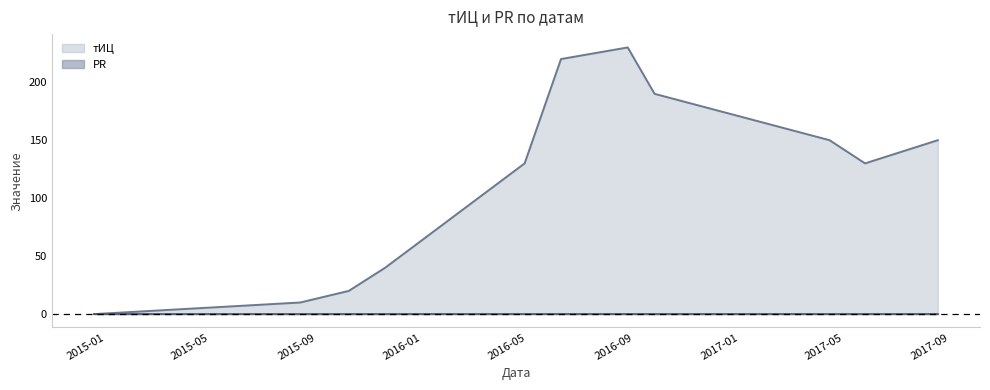

Reading left to right, transcribe all the data shown in this chart.

2014-12-18=0	2015-08-13=10	2015-10-08=20	2015-11-19=40	2016-04-28=130	2016-06-09=220	2016-08-25=230	2016-09-25=190	2017-04-15=150	2017-05-26=130	2017-08-18=150